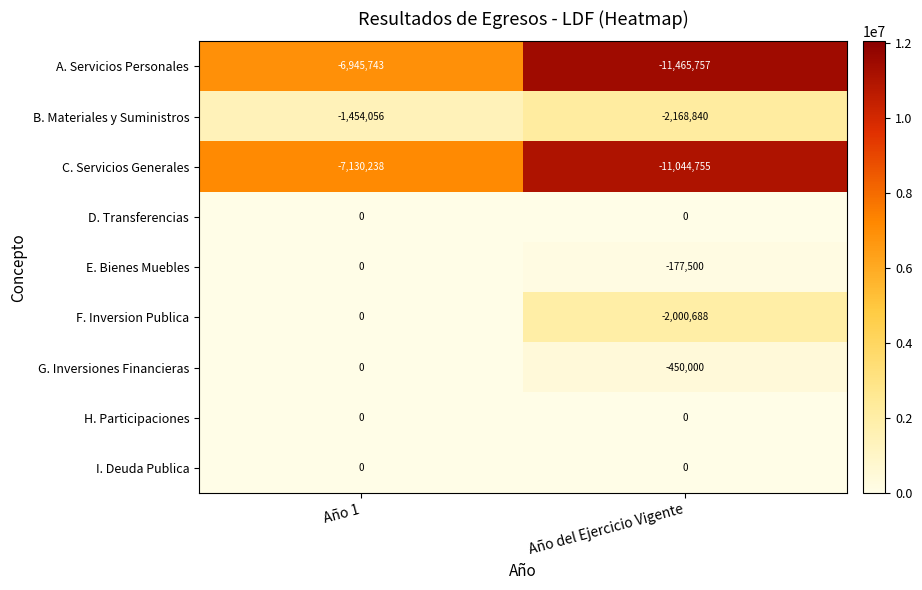

Reading right to left, extract all data points from this chart.

A. Servicios Personales: -11465757	-6945743
B. Materiales y Suministros: -2168840	-1454056
C. Servicios Generales: -11044755	-7130238
D. Transferencias: 0	0
E. Bienes Muebles: -177500	0
F. Inversion Publica: -2000688	0
G. Inversiones Financieras: -450000	0
H. Participaciones: 0	0
I. Deuda Publica: 0	0